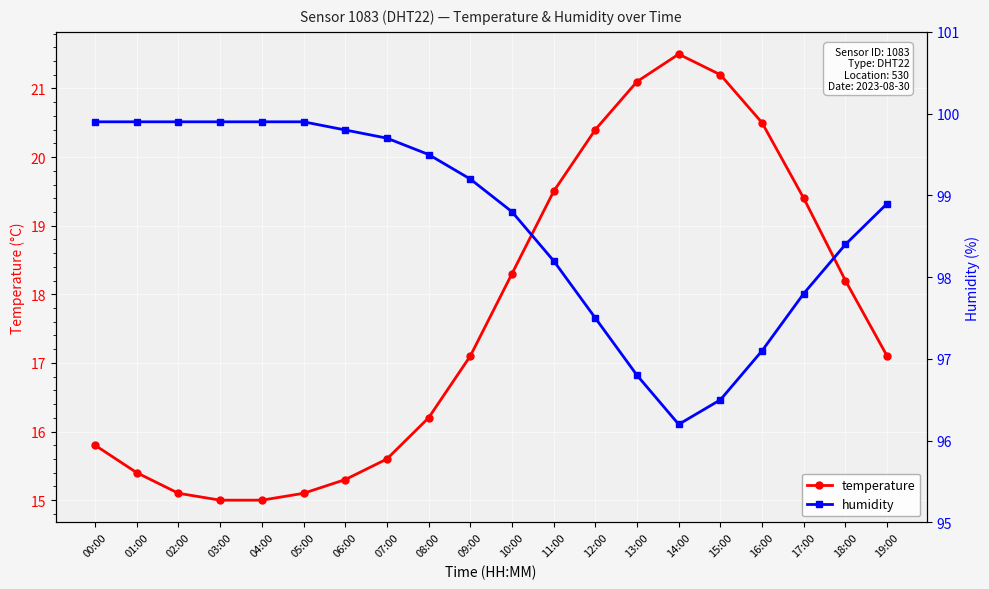

What is the average value of the humidity series?

98.7